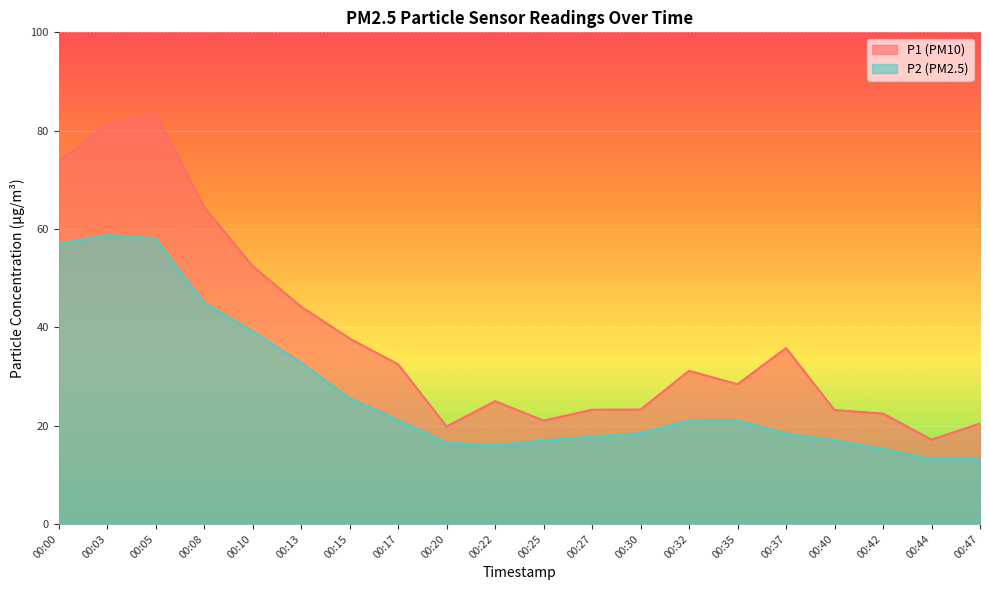

At which category is the sum across all series the highest?

00:05